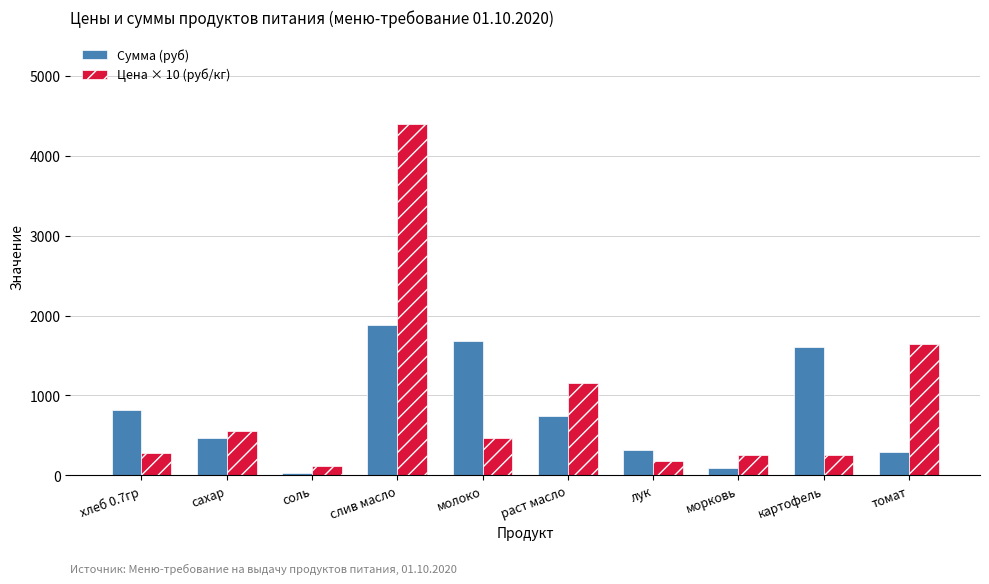

What is the difference between the maximum and minimum values in the Цена × 10 (руб/кг) series?

4268.9